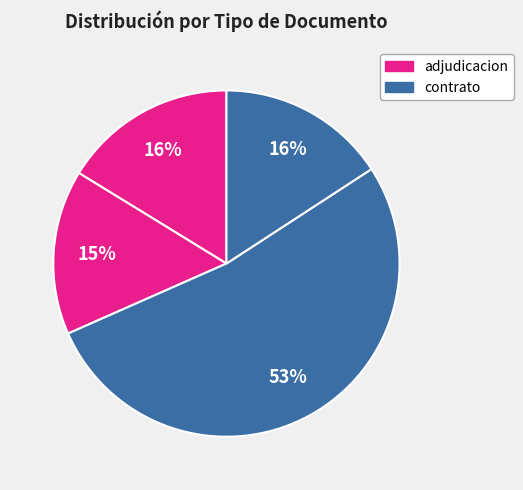

How many segments does this pie chart have?

4